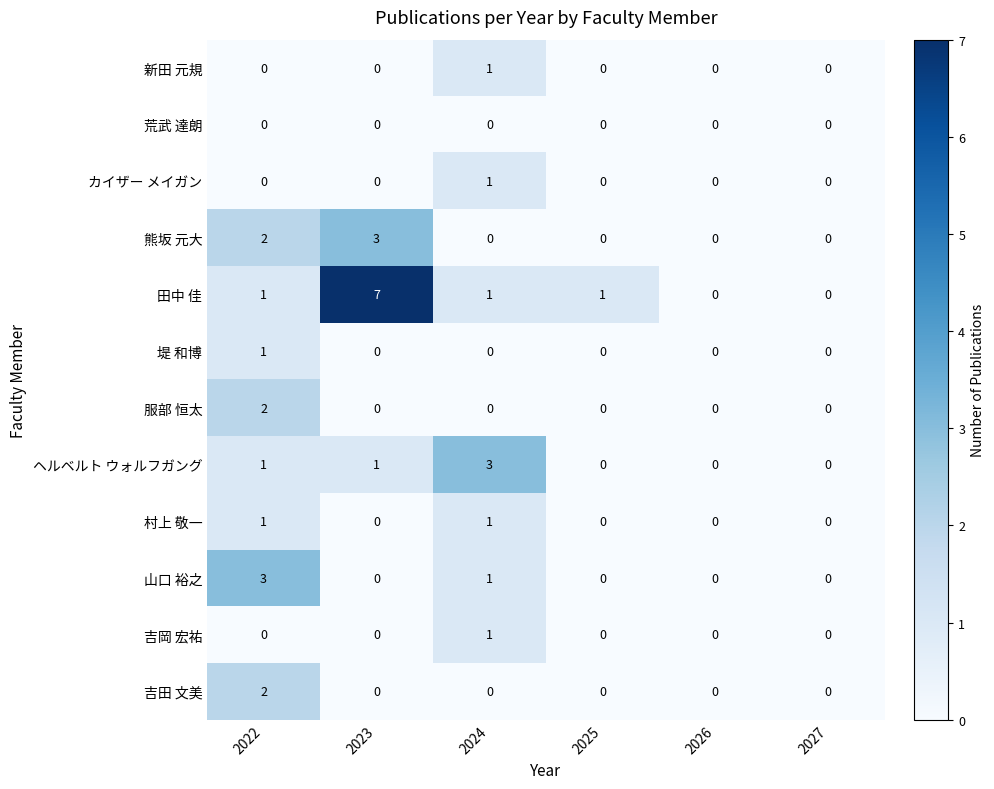

How many data points does each series have?

6